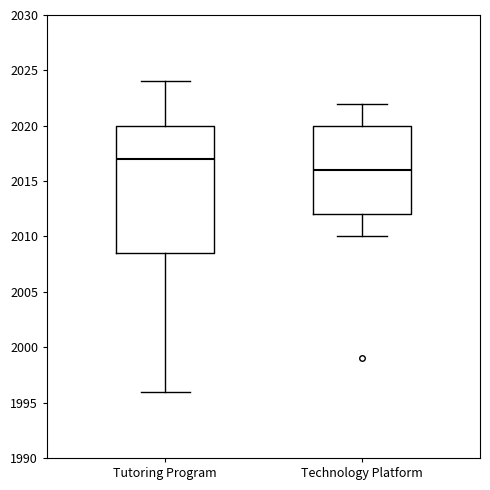

Where does the median line of the box for Technology Platform sit on the y-axis? The values are not printed on the chart, so give them approximately, as read against the axis.

2016.0